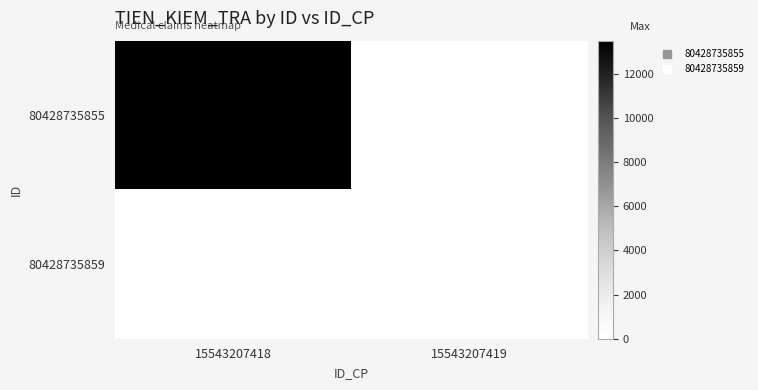

Between 15543207418 and 15543207419, which series saw the biggest shift?

80428735855